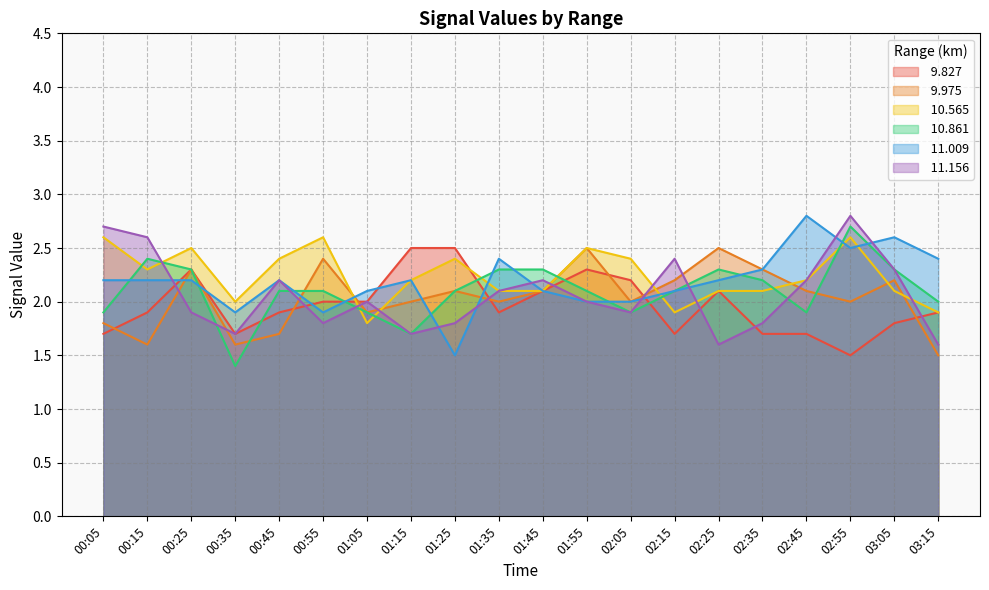

What is the sum of the  11.009 values at 01:45 and 00:45?

4.3